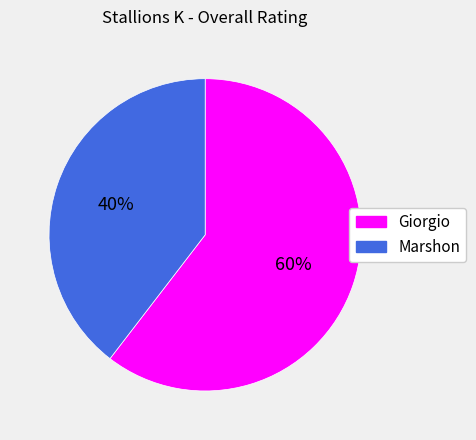

Count the number of slices in the pie.

2